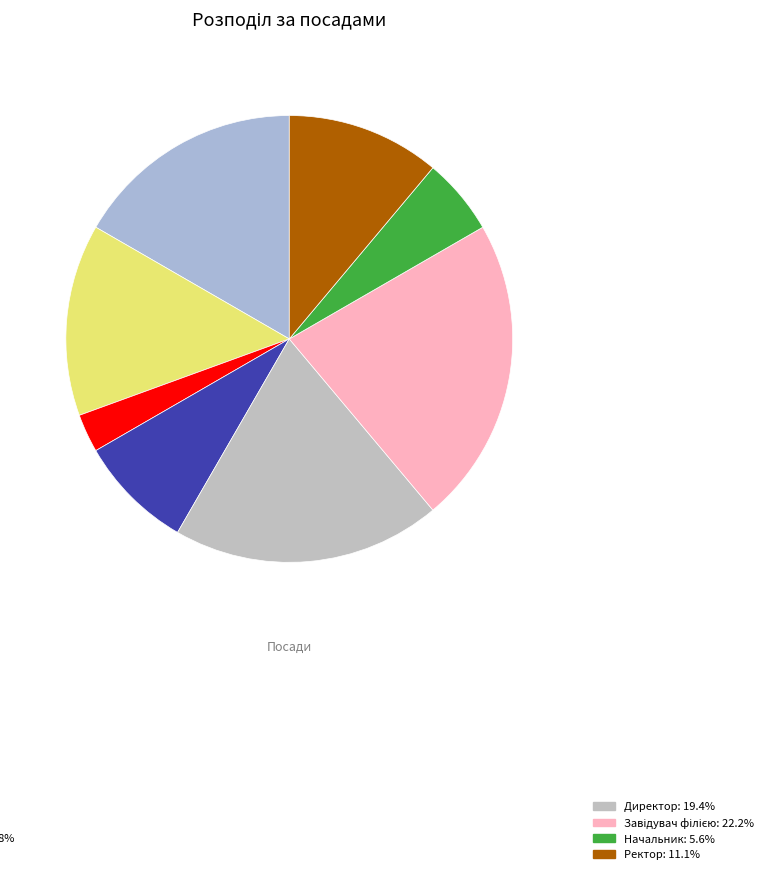

Is there any slice that represents more than half of the pie?

No